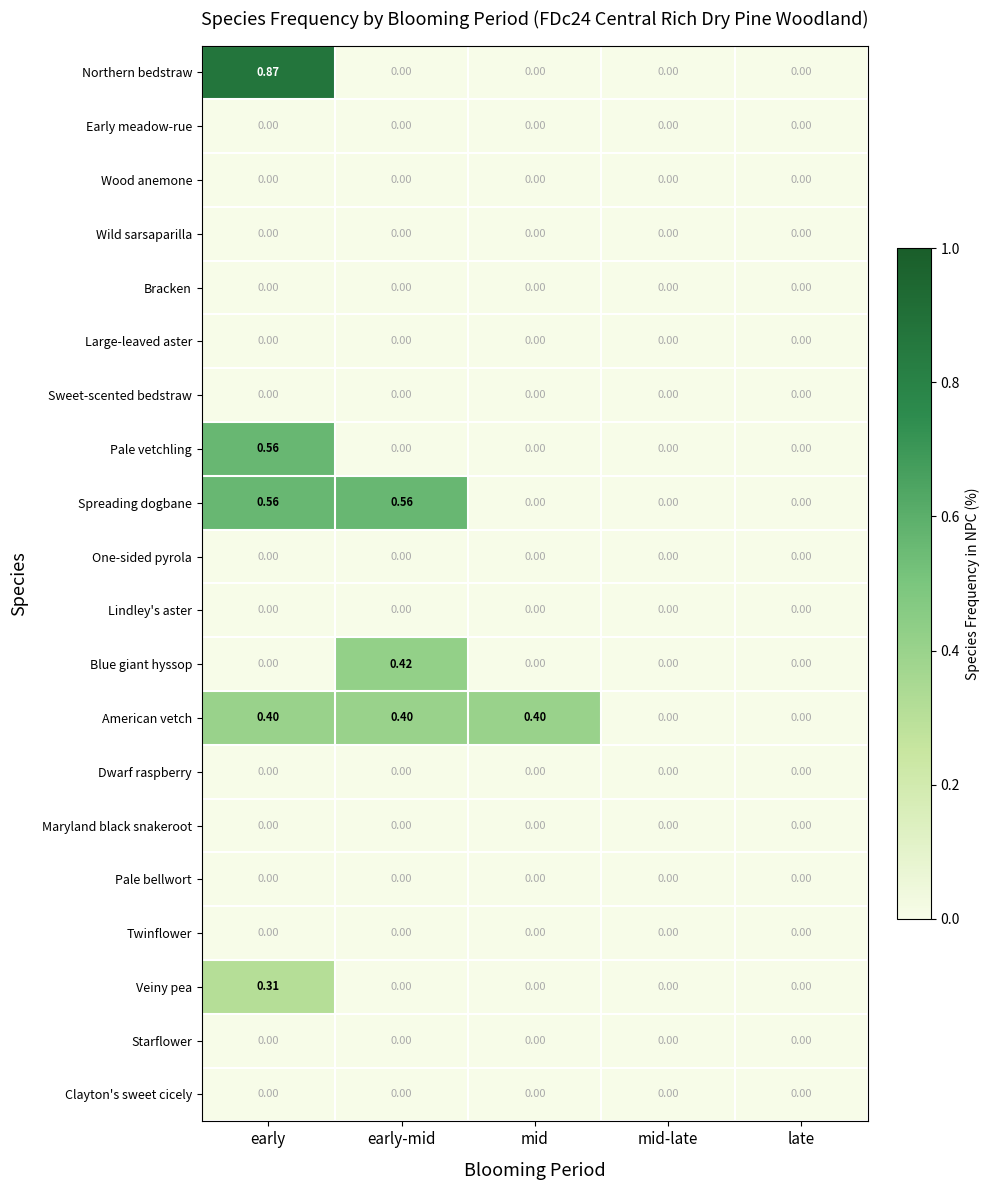

At which category is the sum across all series the highest?

early